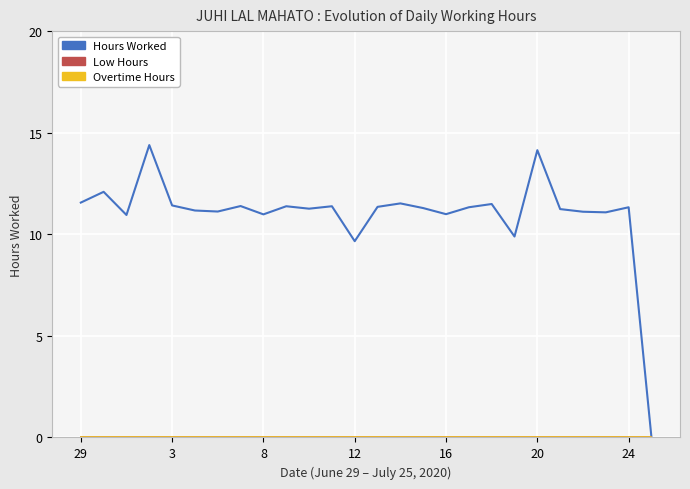

Reading left to right, extract all data points from this chart.

Hours Worked: 11.6	12.1	10.9	14.4	11.4	11.2	11.1	11.4	11.0	11.4	11.3	11.4	9.7	11.3	11.5	11.3	11.0	11.3	11.5	9.9	14.1	11.2	11.1	11.1	11.3	0.0
Low Hours: 0.0	0.0	0.0	0.0	0.0	0.0	0.0	0.0	0.0	0.0	0.0	0.0	0.0	0.0	0.0	0.0	0.0	0.0	0.0	0.0	0.0	0.0	0.0	0.0	0.0	0.0
Overtime Hours: 0.0	0.0	0.0	0.0	0.0	0.0	0.0	0.0	0.0	0.0	0.0	0.0	0.0	0.0	0.0	0.0	0.0	0.0	0.0	0.0	0.0	0.0	0.0	0.0	0.0	0.0